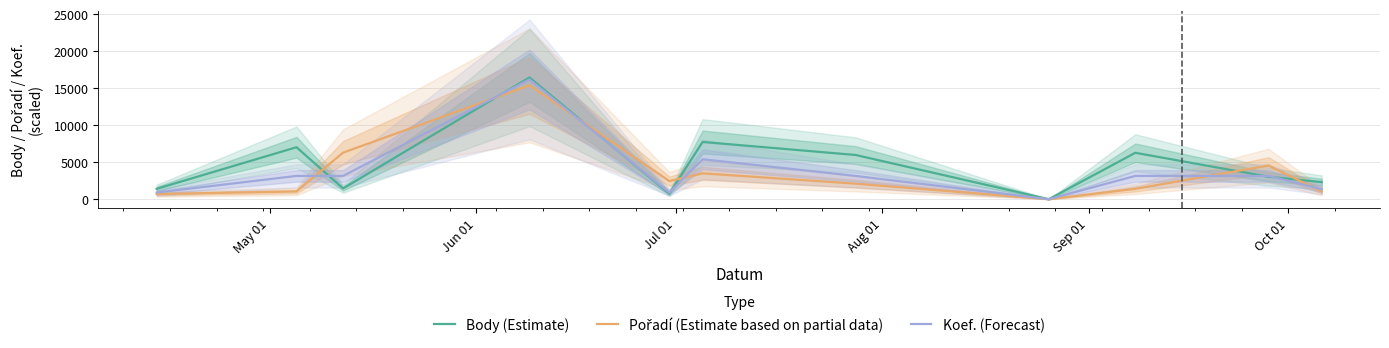

Rank the series by their maximum value, from highest to lowest.

Body (Estimate), Koef. (Forecast), Pořadí (Estimate based on partial data)